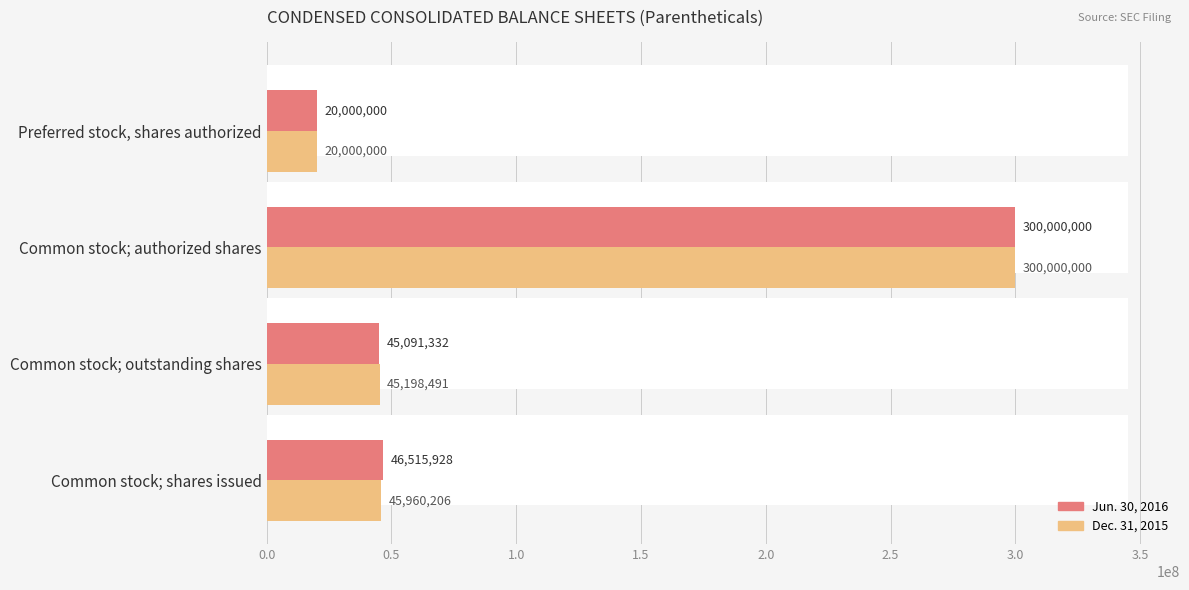

How many categories are shown in the chart?

4